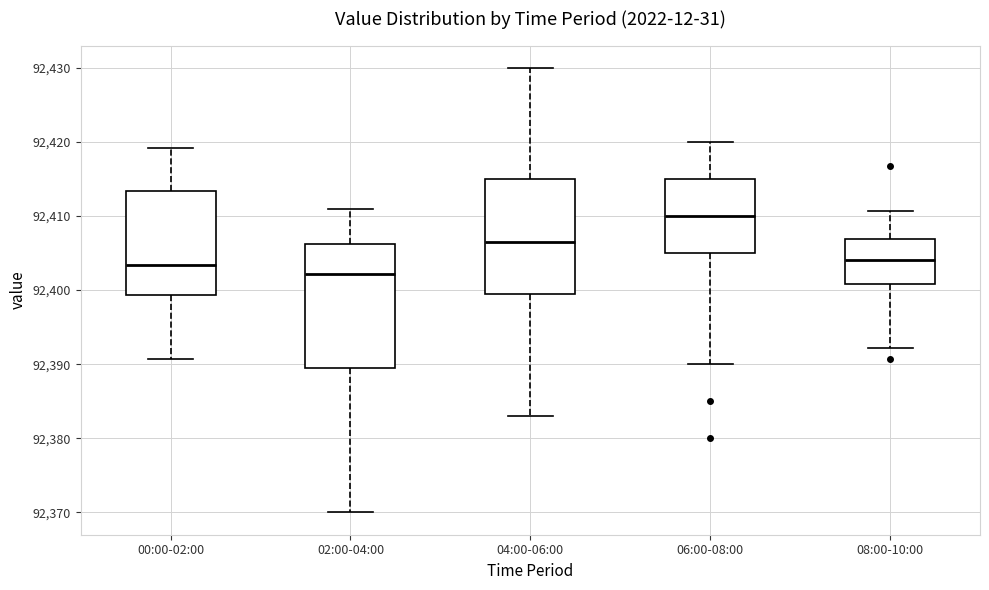

Reading left to right, transcribe this box plot: for each box, give where its median line is, the range the box spans, and where its two whiskers end, as read against the y-axis. The values are not printed on the chart, so give them approximately, as read against the axis.

00:00-02:00: median 92403, box 92399 to 92413, whiskers 92391 to 92419
02:00-04:00: median 92402, box 92390 to 92406, whiskers 92370 to 92411
04:00-06:00: median 92407, box 92400 to 92415, whiskers 92383 to 92430
06:00-08:00: median 92410, box 92405 to 92415, whiskers 92390 to 92420
08:00-10:00: median 92404, box 92401 to 92407, whiskers 92392 to 92411